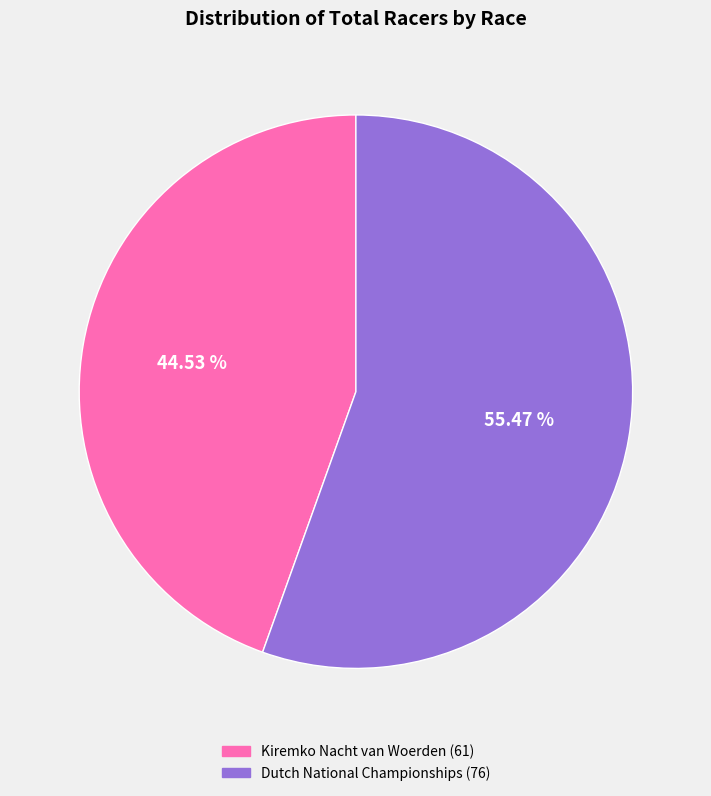

Which slice is the largest?

Dutch National Championships